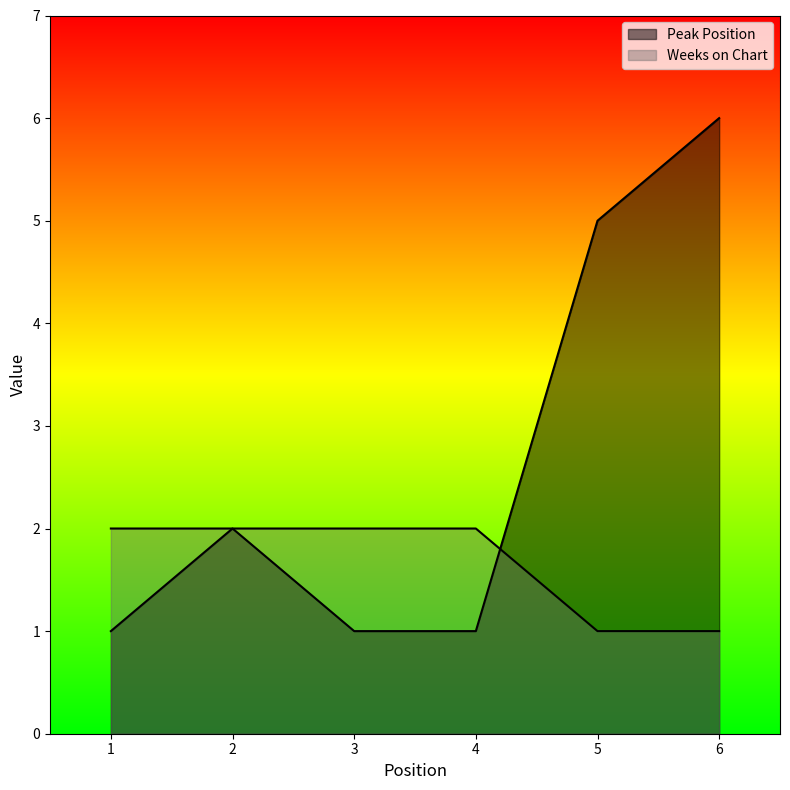

What is the value of the Weeks on Chart point at the 5th from the left?

1